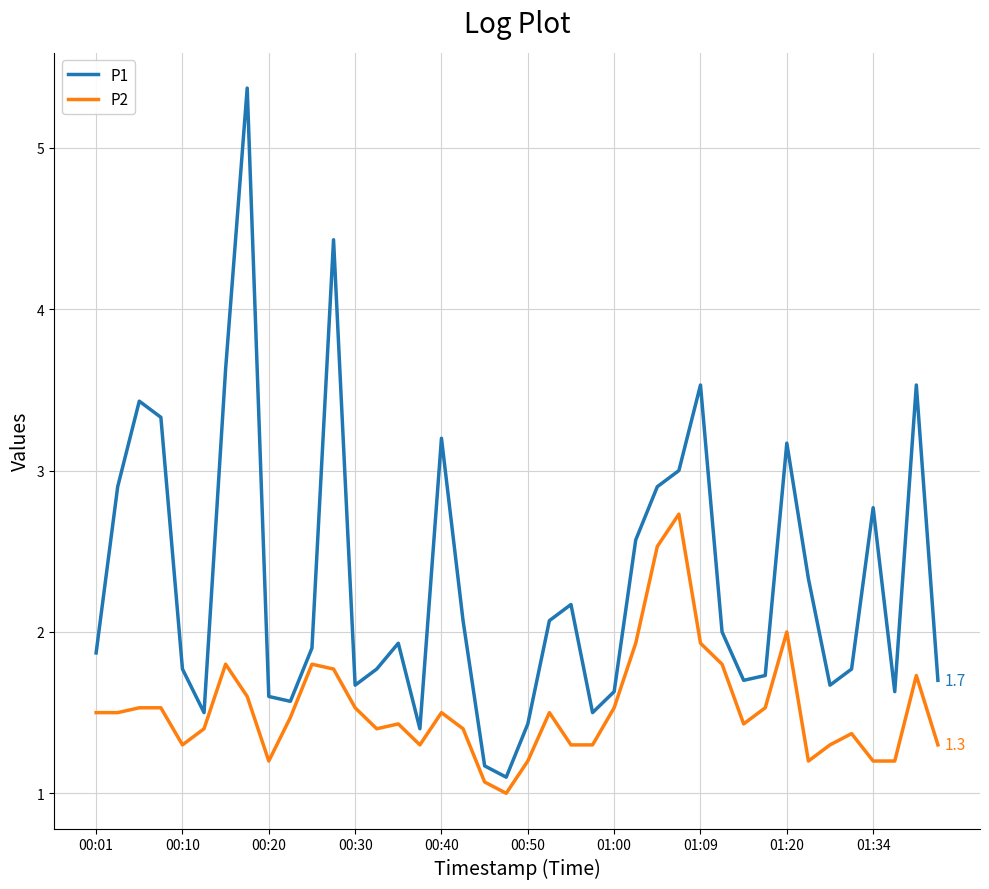

List the series in order of their overall mean, lowest first.

P2, P1